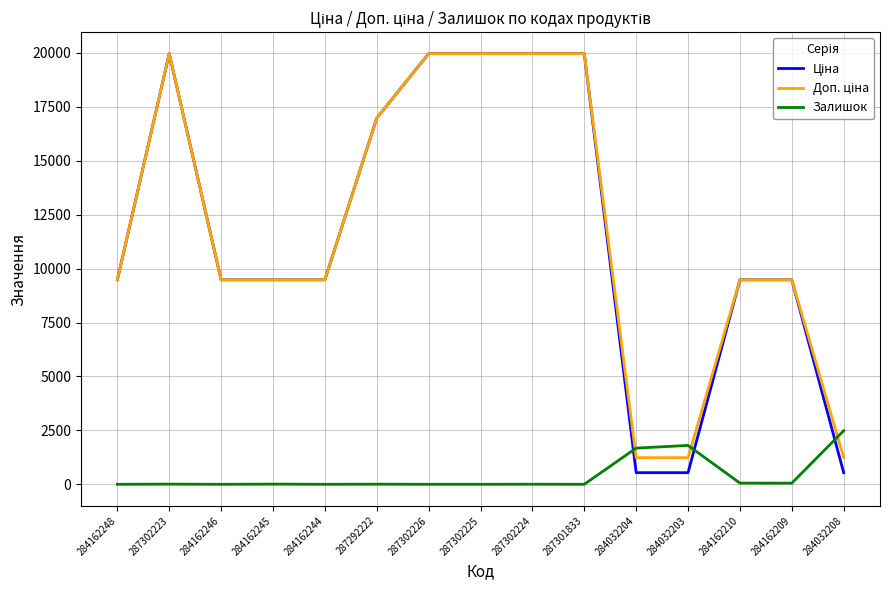

What is the total value across all series at 284032203?

3576.4